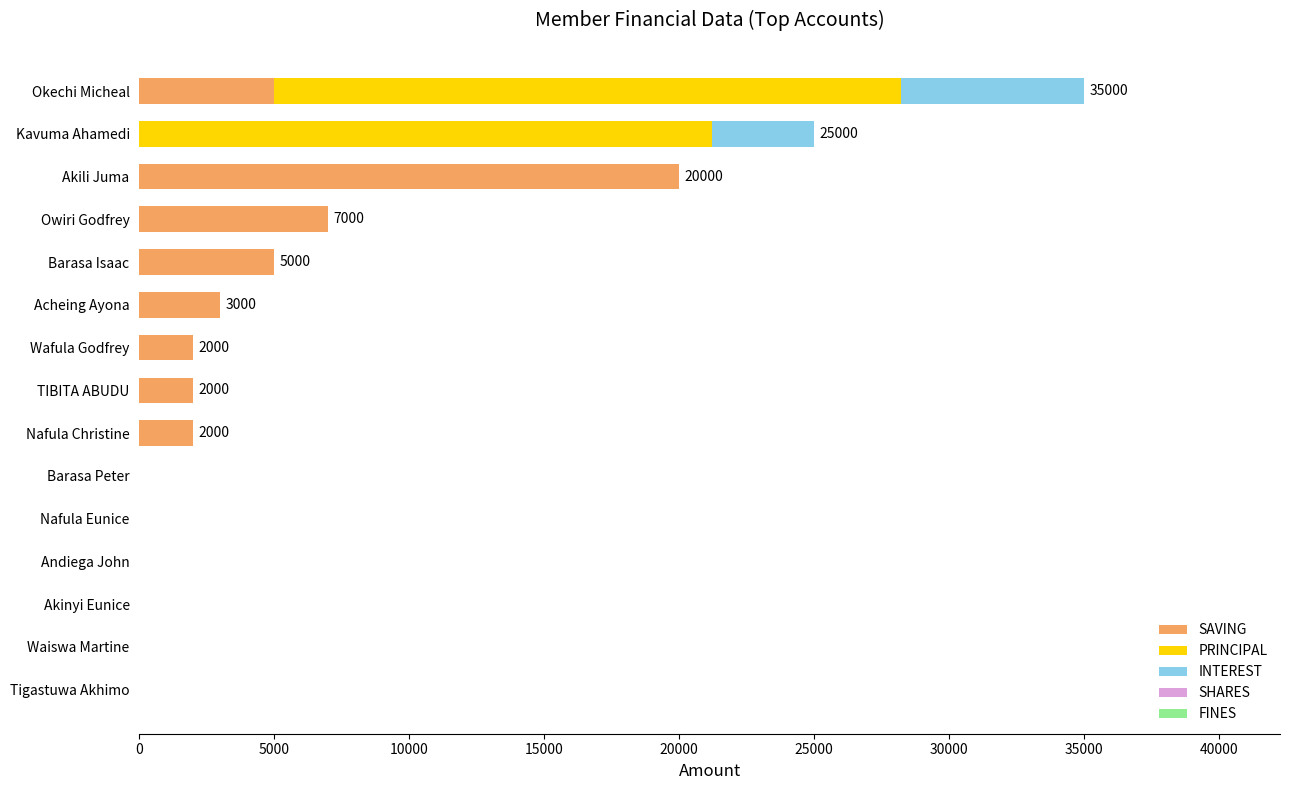

At which category is the sum across all series the highest?

Okechi Micheal